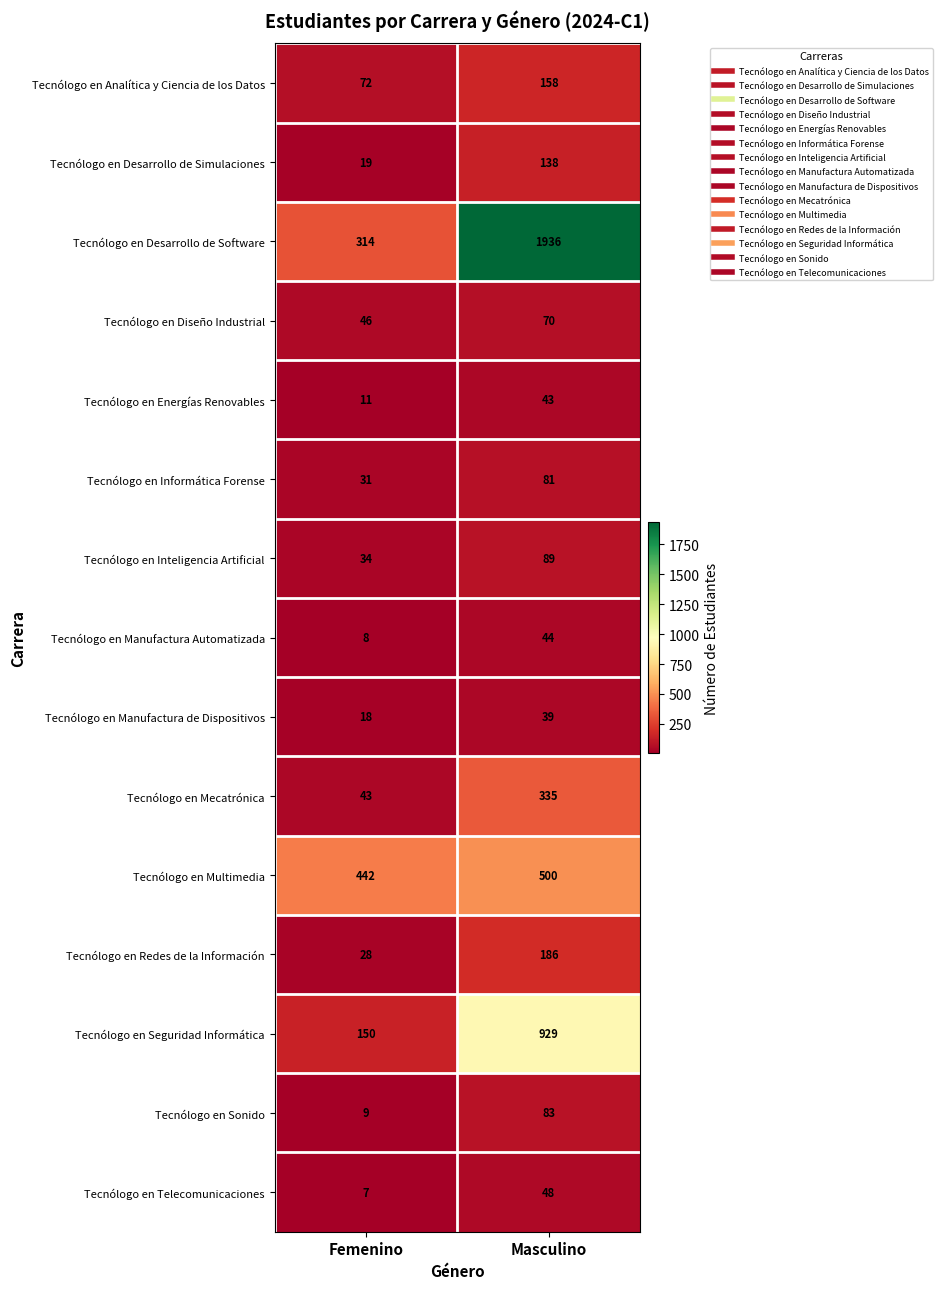

Reading left to right, transcribe all the data shown in this chart.

Tecnólogo en Analítica y Ciencia de los Datos: 72	158
Tecnólogo en Desarrollo de Simulaciones: 19	138
Tecnólogo en Desarrollo de Software: 314	1936
Tecnólogo en Diseño Industrial: 46	70
Tecnólogo en Energías Renovables: 11	43
Tecnólogo en Informática Forense: 31	81
Tecnólogo en Inteligencia Artificial: 34	89
Tecnólogo en Manufactura Automatizada: 8	44
Tecnólogo en Manufactura de Dispositivos: 18	39
Tecnólogo en Mecatrónica: 43	335
Tecnólogo en Multimedia: 442	500
Tecnólogo en Redes de la Información: 28	186
Tecnólogo en Seguridad Informática: 150	929
Tecnólogo en Sonido: 9	83
Tecnólogo en Telecomunicaciones: 7	48